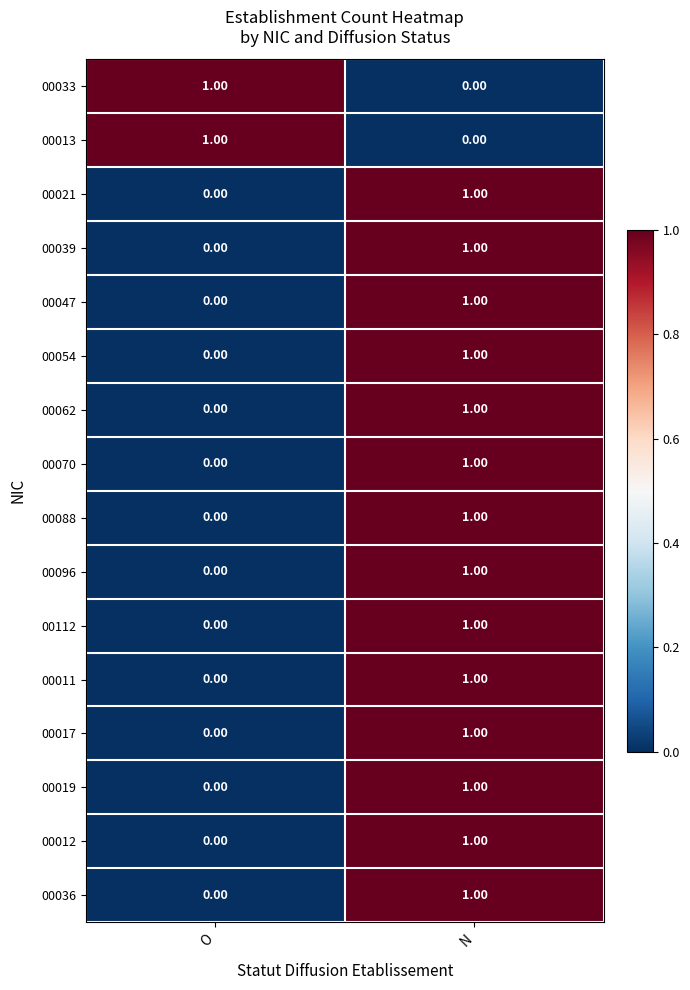

Rank the categories by 00013 value from lowest to highest.

N, O